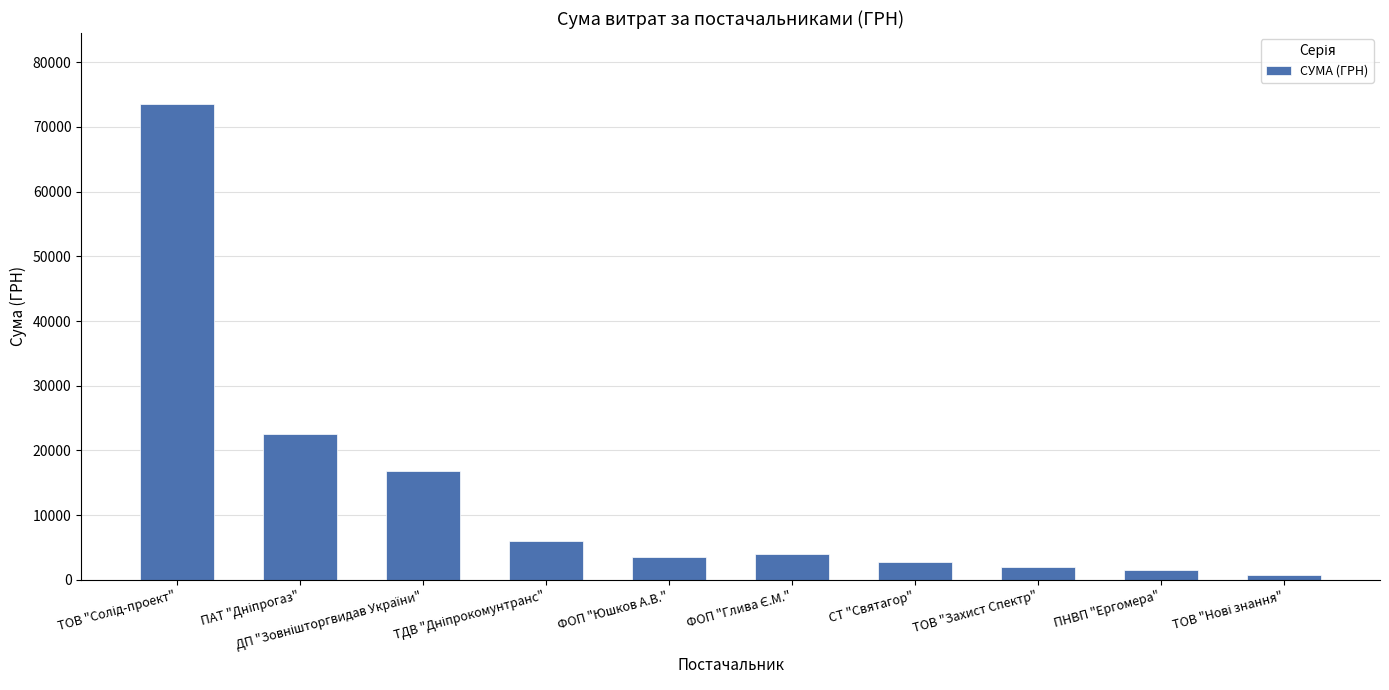

What is the value of the 9th bar from the left?

1596.0